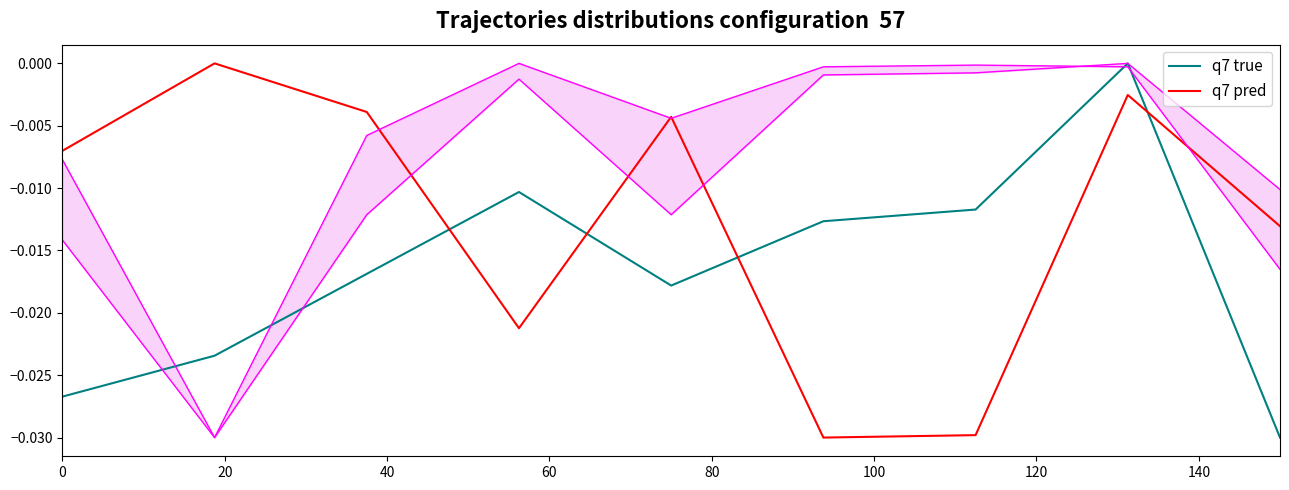

At which label does q7 pred reach its minimum?

100